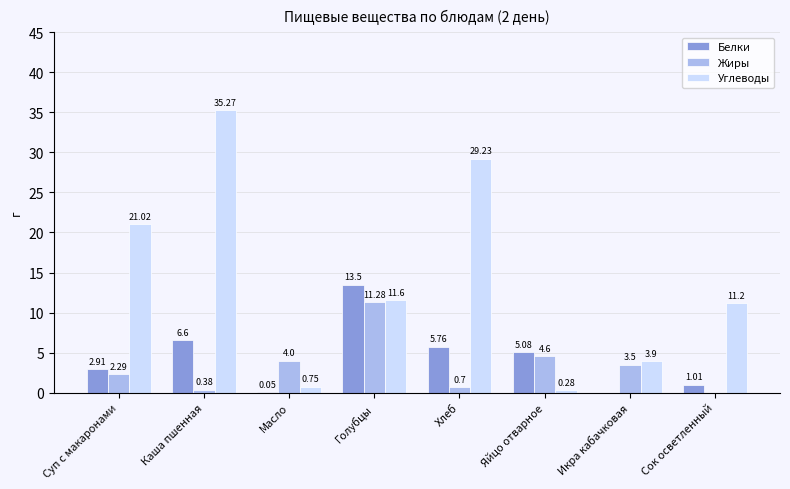

Where is Углеводы nearest to the value 17?

Суп с макаронами